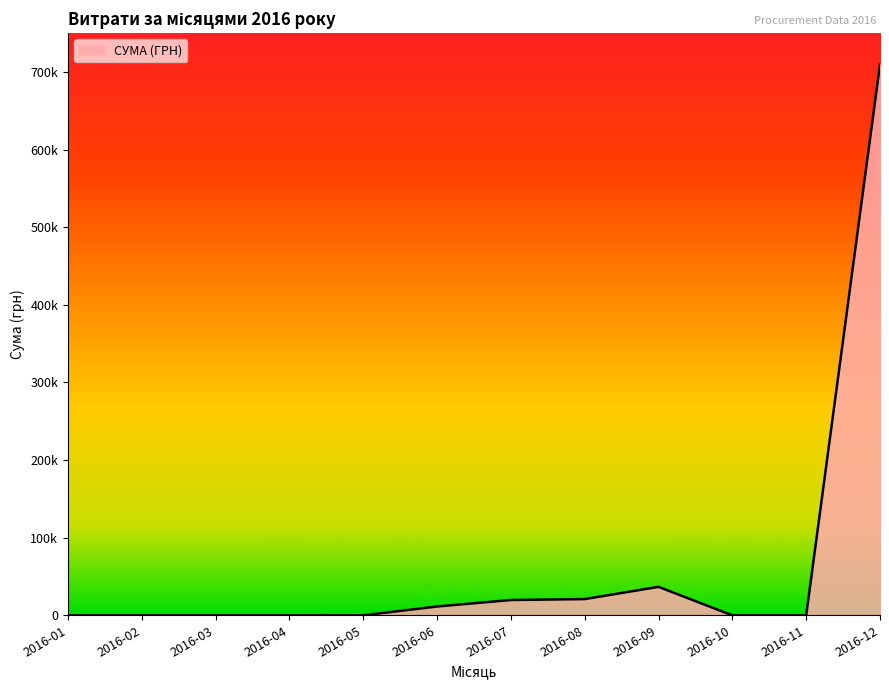

Is this an area chart (filled region under the line)?

Yes